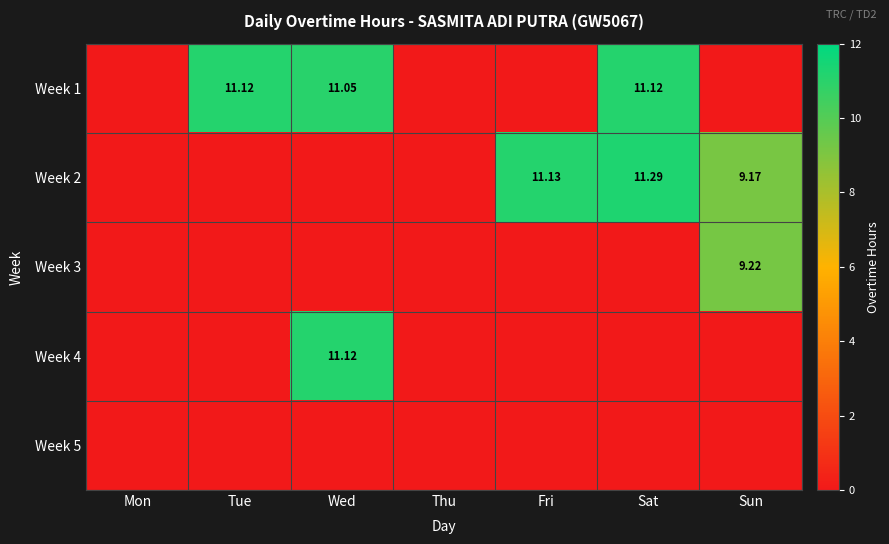

Which category has the lowest value in the Week 5 series?

Mon